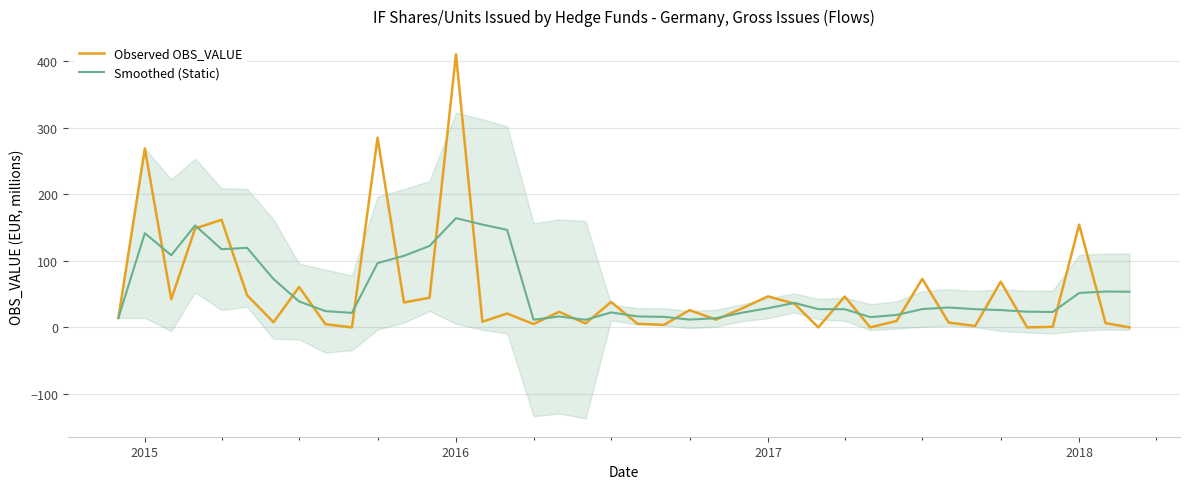

In Smoothed (Static), how many points are lower than both neighbors (excluding endpoints)?

8